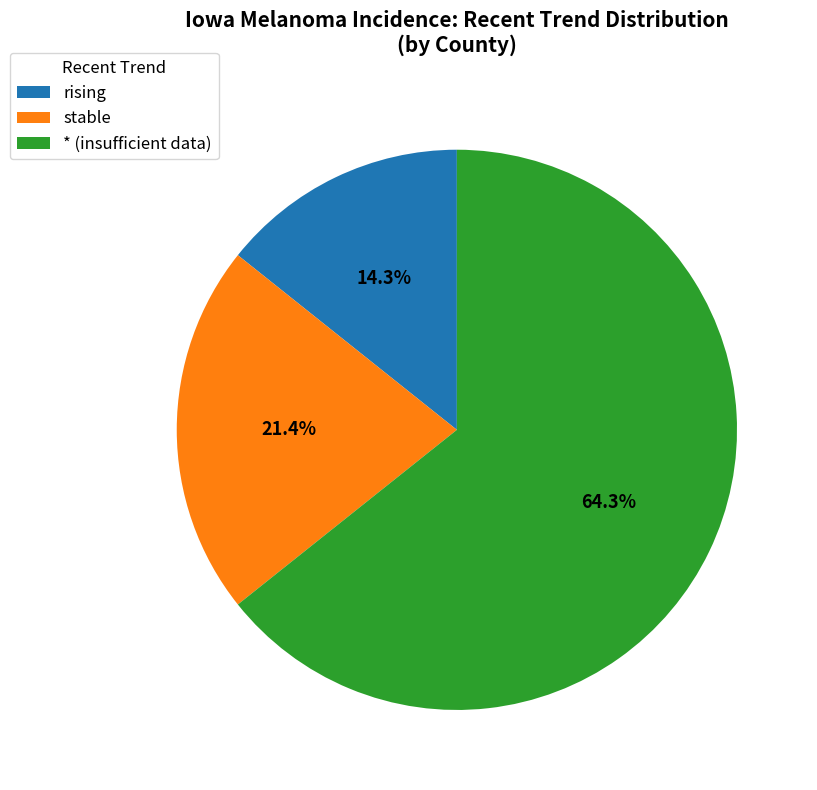

What is the ratio of the value at stable to the value at * (insufficient data)?

0.3